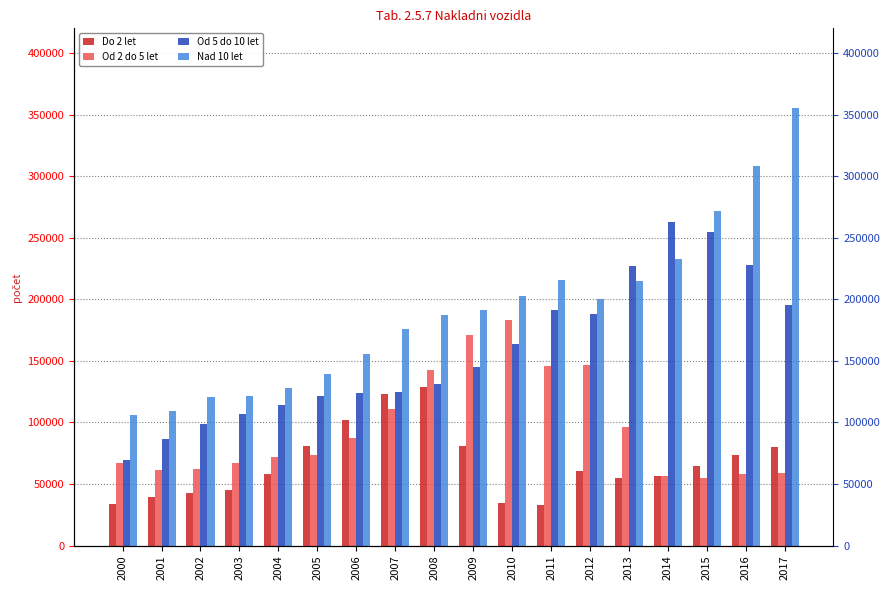

How many groups of bars are there?

18